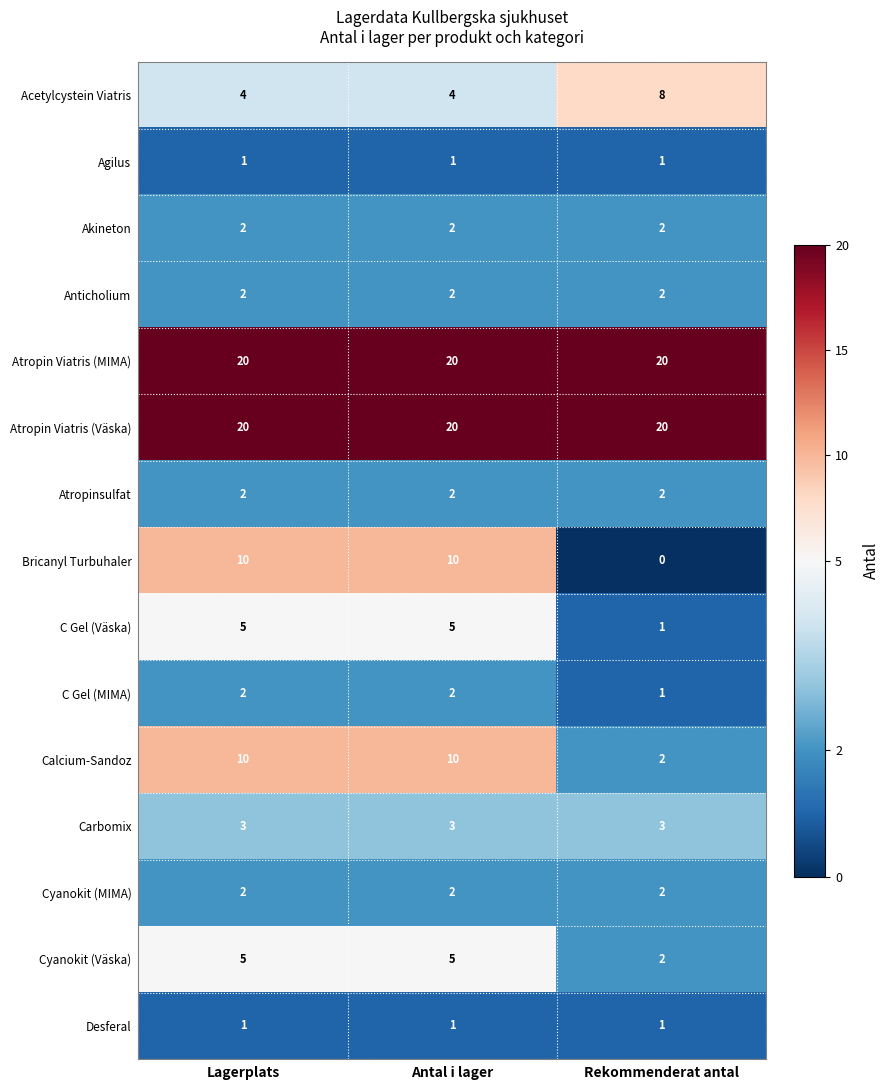

Which series has the largest range (max minus min)?

Bricanyl Turbuhaler